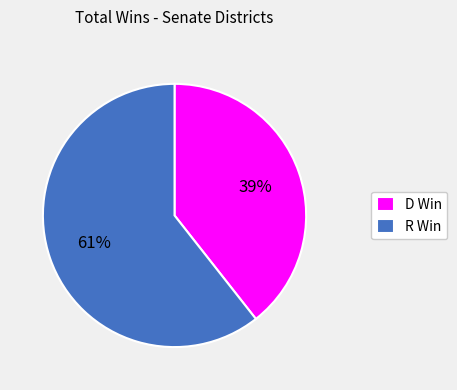

What is the smallest slice in the pie chart?

D Win